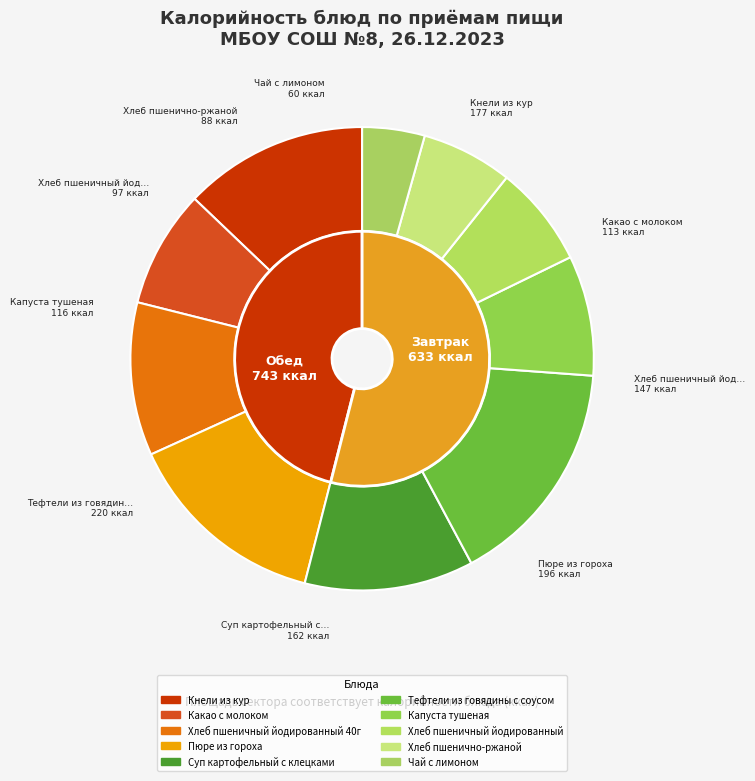

Between Чай с лимоном and Кнели из кур, which is larger?

Кнели из кур